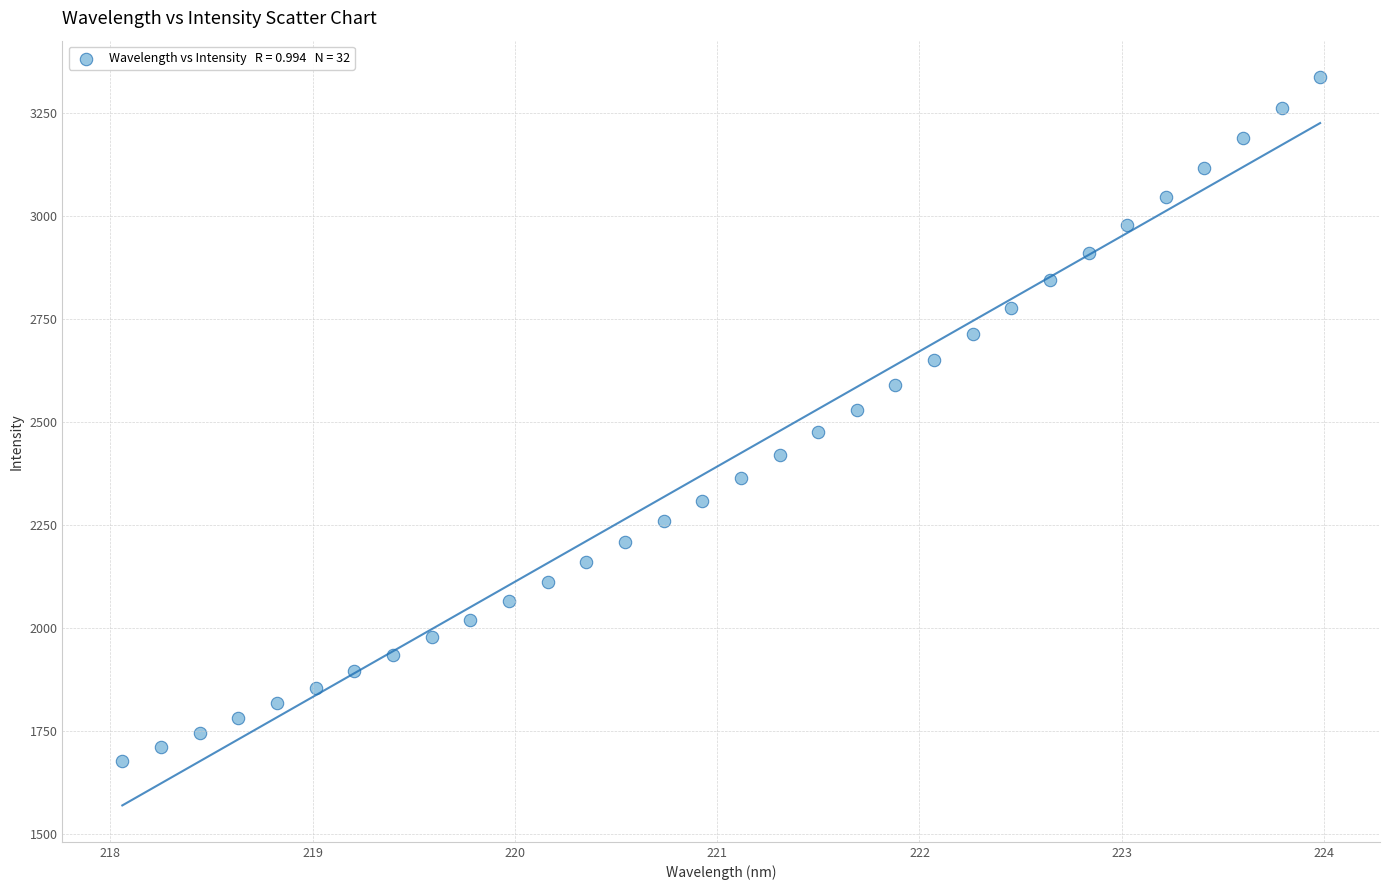

What is the range of Y values (max minus min)?

1660.1